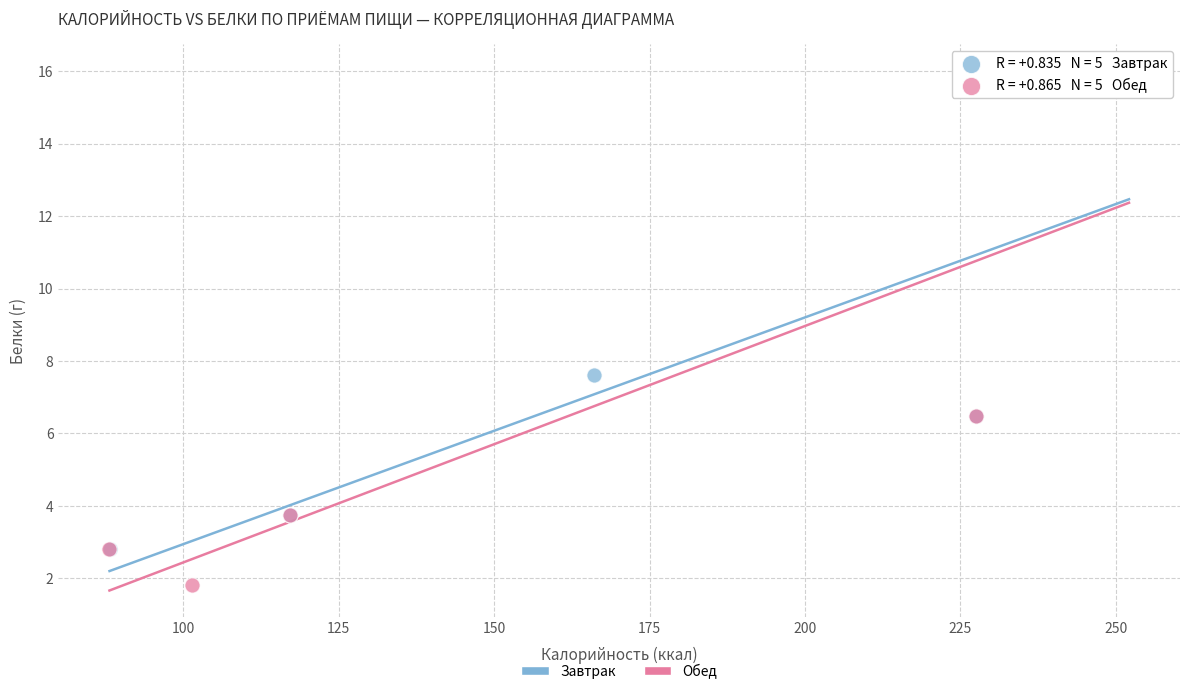

Which series contains the lowest Y value?

Обед